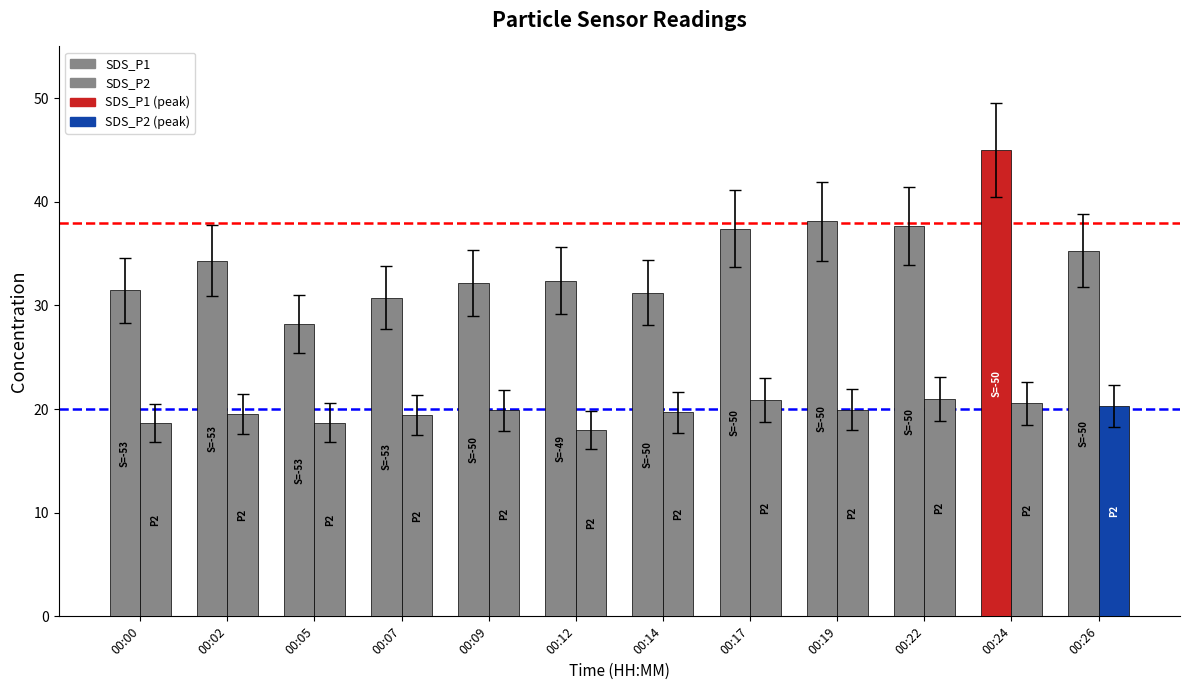

What is the spread (max minus min) of values at 00:24?

24.4